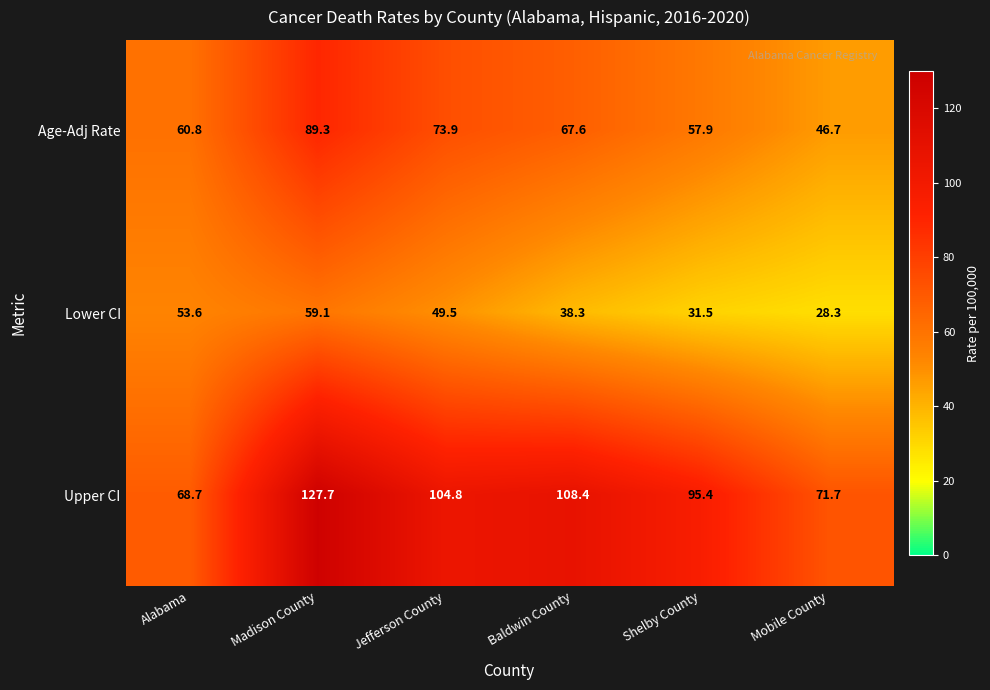

Which series has the largest range (max minus min)?

Upper CI